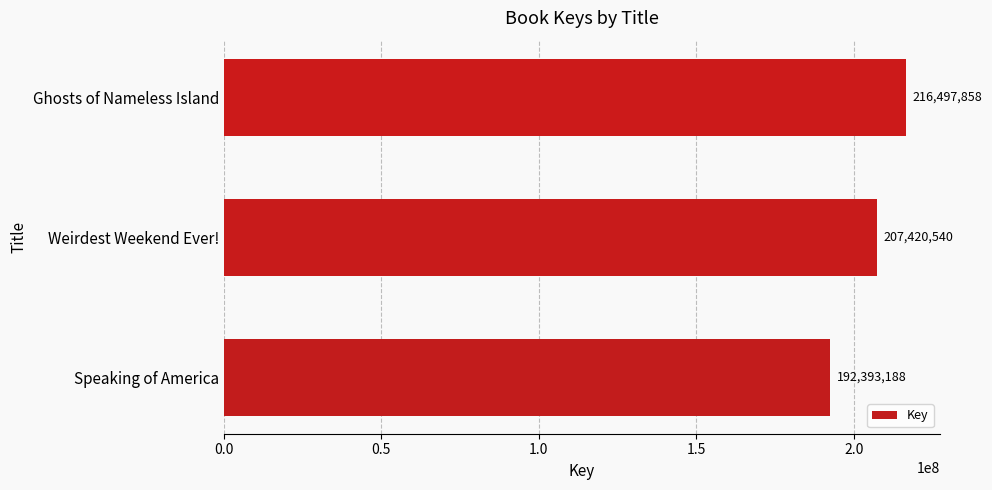

The value at Speaking of America is 192393188. True or false?

True